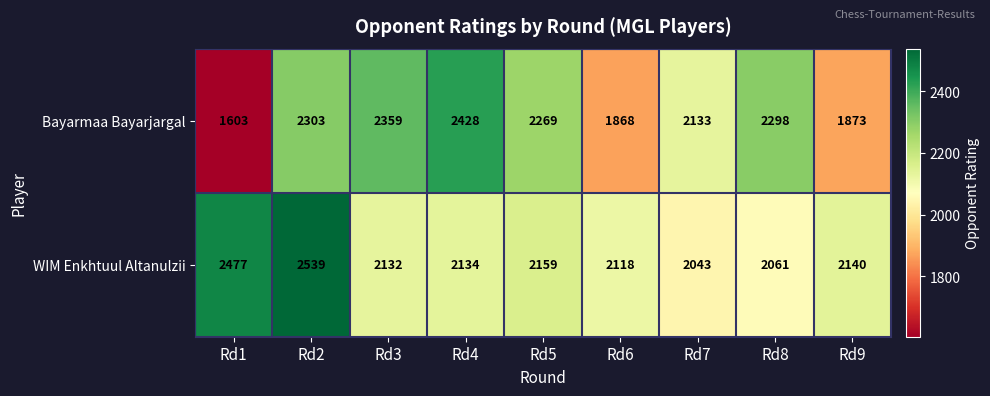

Reading left to right, extract all data points from this chart.

Bayarmaa Bayarjargal: 1603	2303	2359	2428	2269	1868	2133	2298	1873
WIM Enkhtuul Altanulzii: 2477	2539	2132	2134	2159	2118	2043	2061	2140